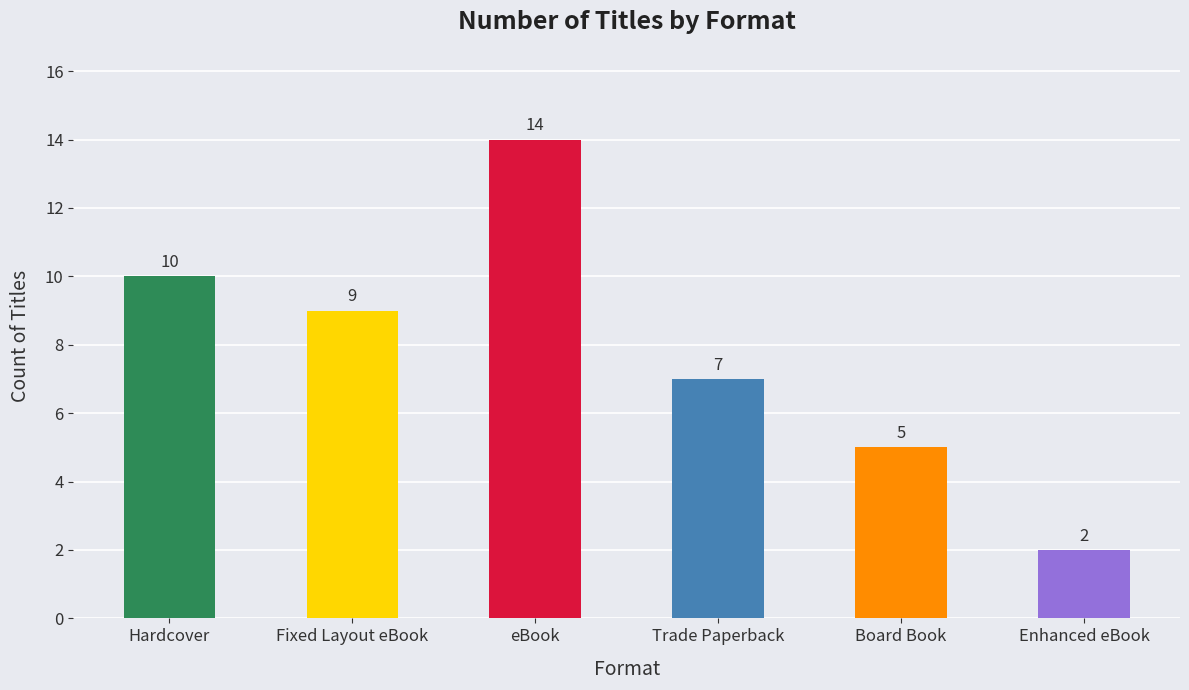

How many data points are less than 9?

3